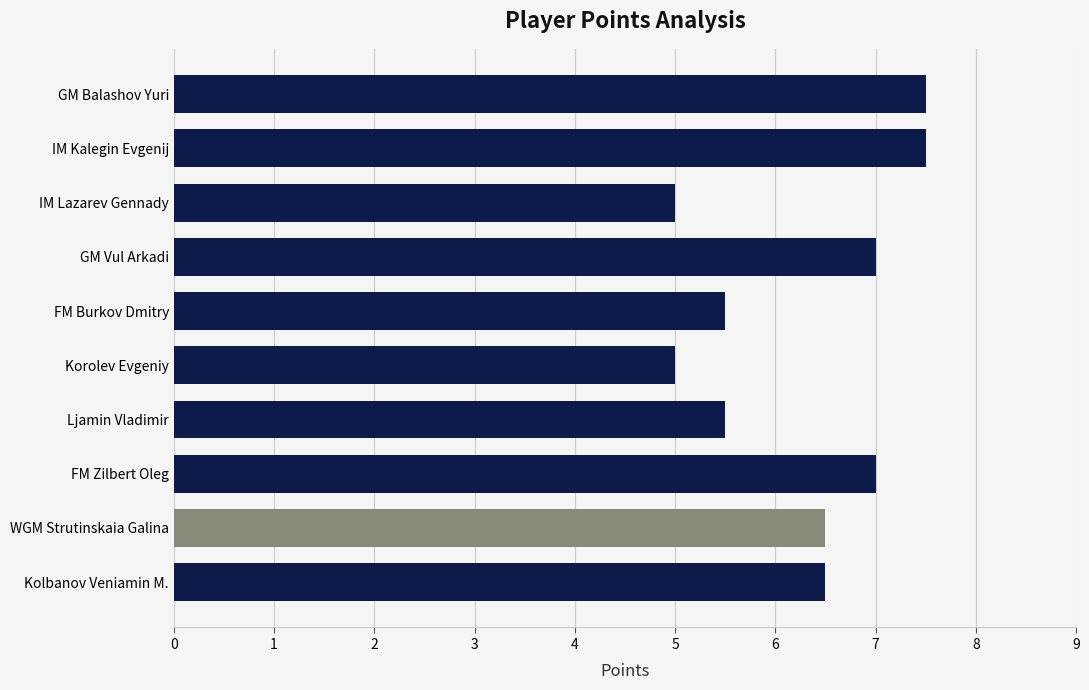

What is the minimum value shown in the chart?

5.0